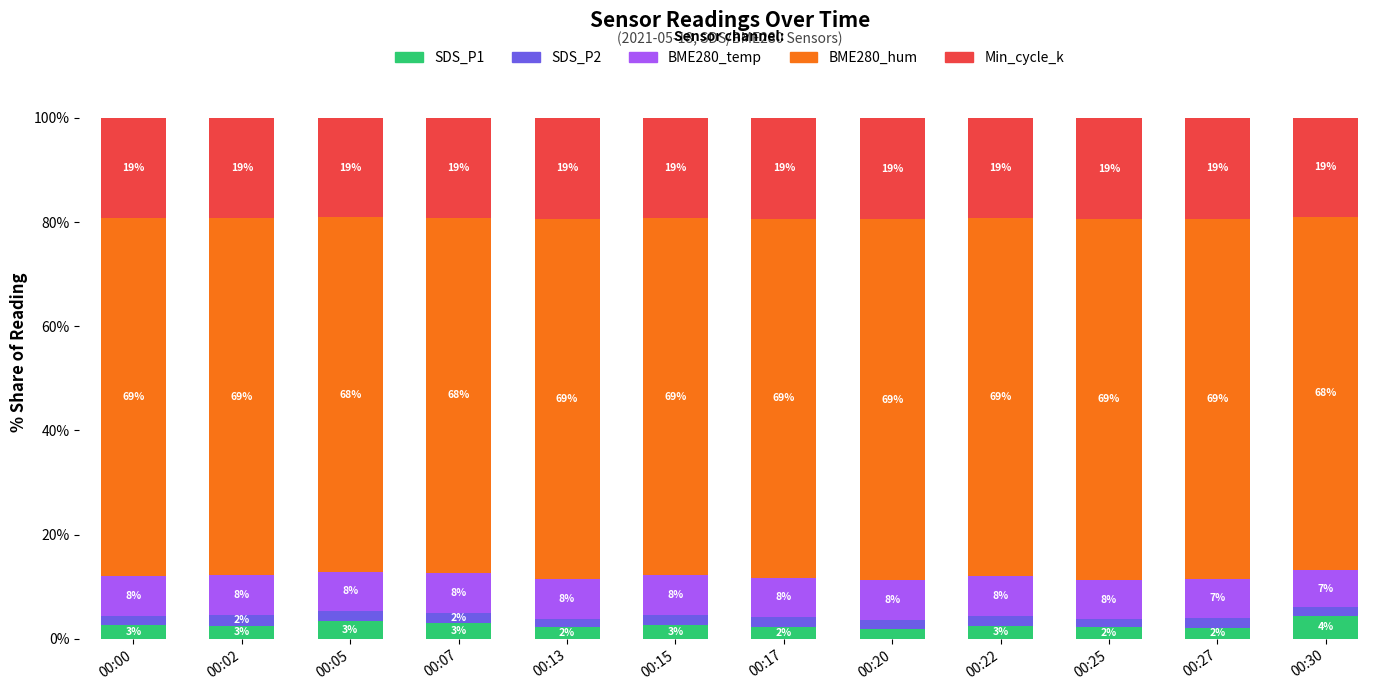

Where does the SDS_P1 series first go above 2?

00:00